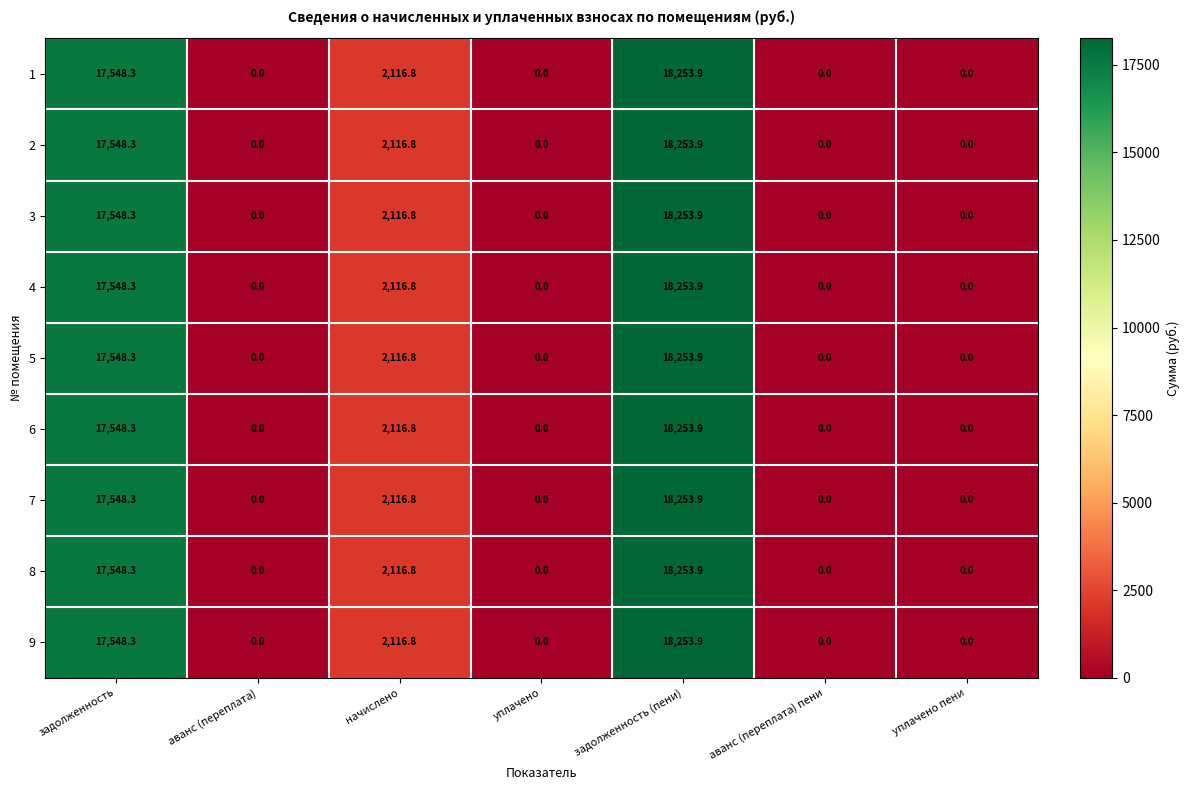

Is it true that 1 equals 17548.3 at задолженность?

True